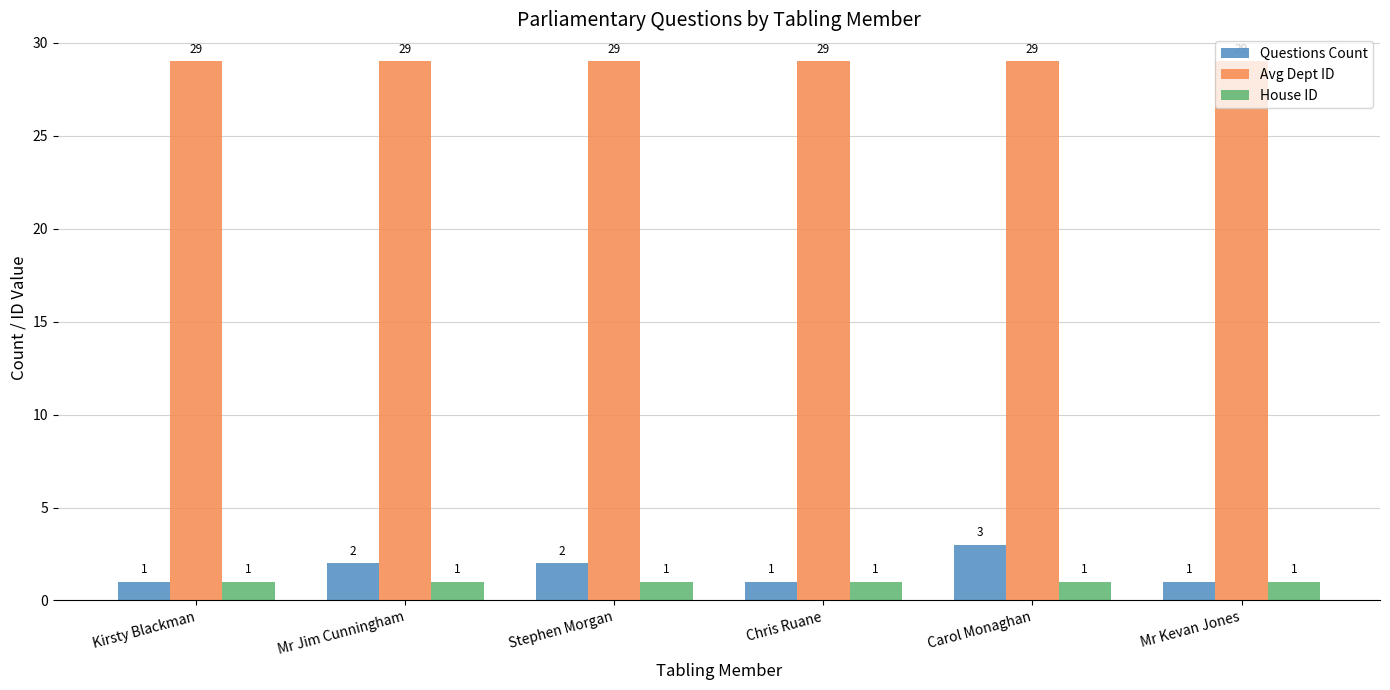

At Carol Monaghan, list the series in order from smallest to largest.

House ID, Questions Count, Avg Dept ID